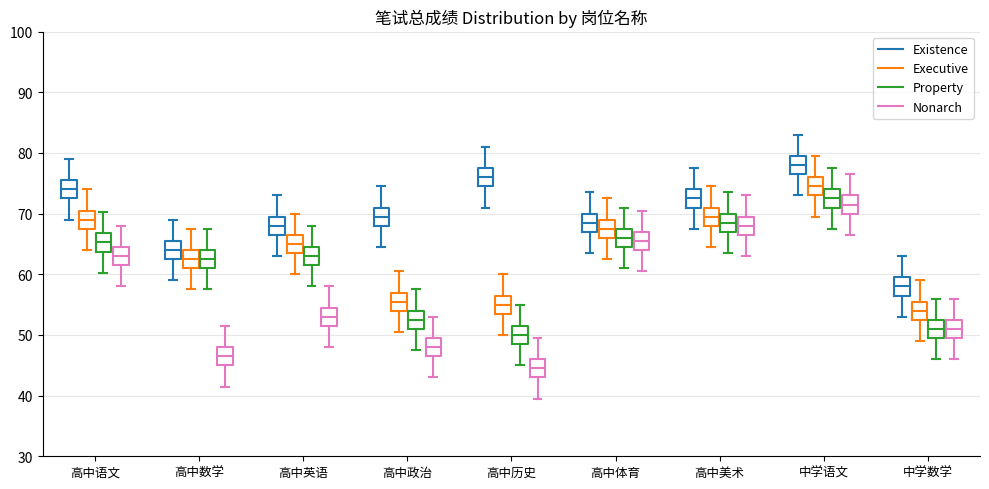

Which box's median line is the highest?

中学语文 (Existence)